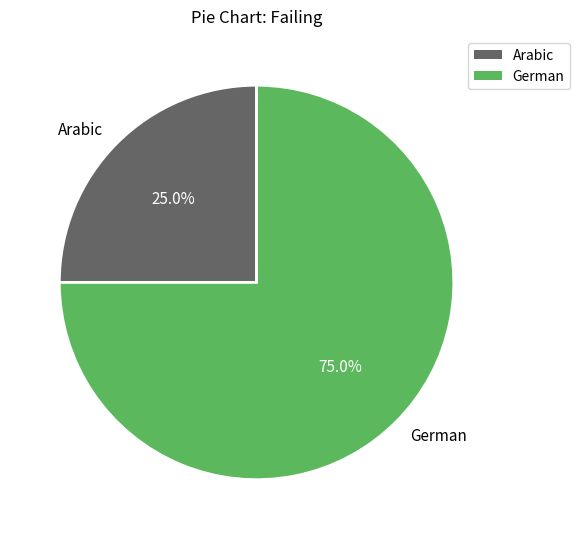

To the nearest percent, what is the difference between the largest and smallest slice percentages?

50%